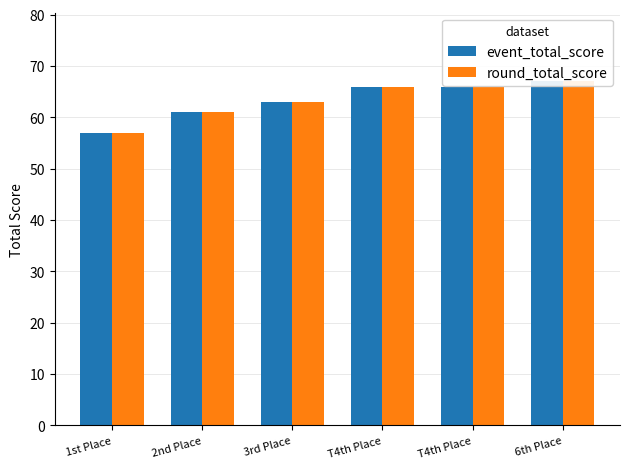

Rank the series by their maximum value, from lowest to highest.

event_total_score, round_total_score